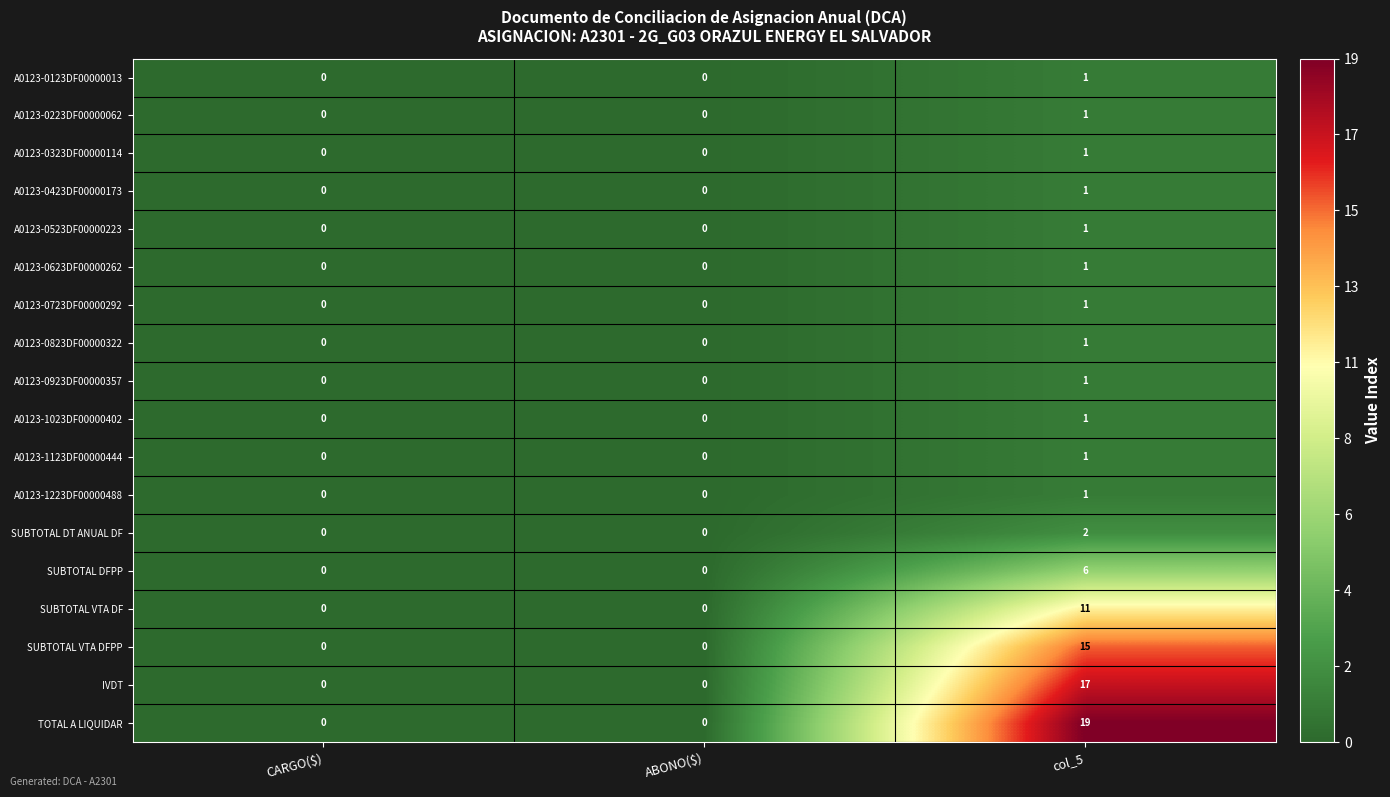

Which category has the highest value in the SUBTOTAL DT ANUAL DF series?

col_5